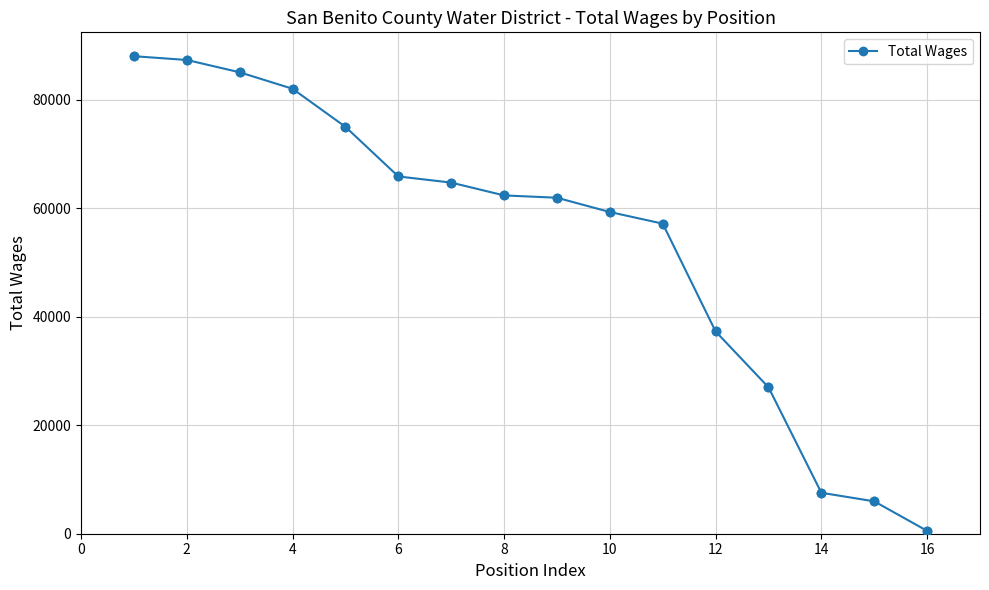

What is the greatest value displayed?

88074